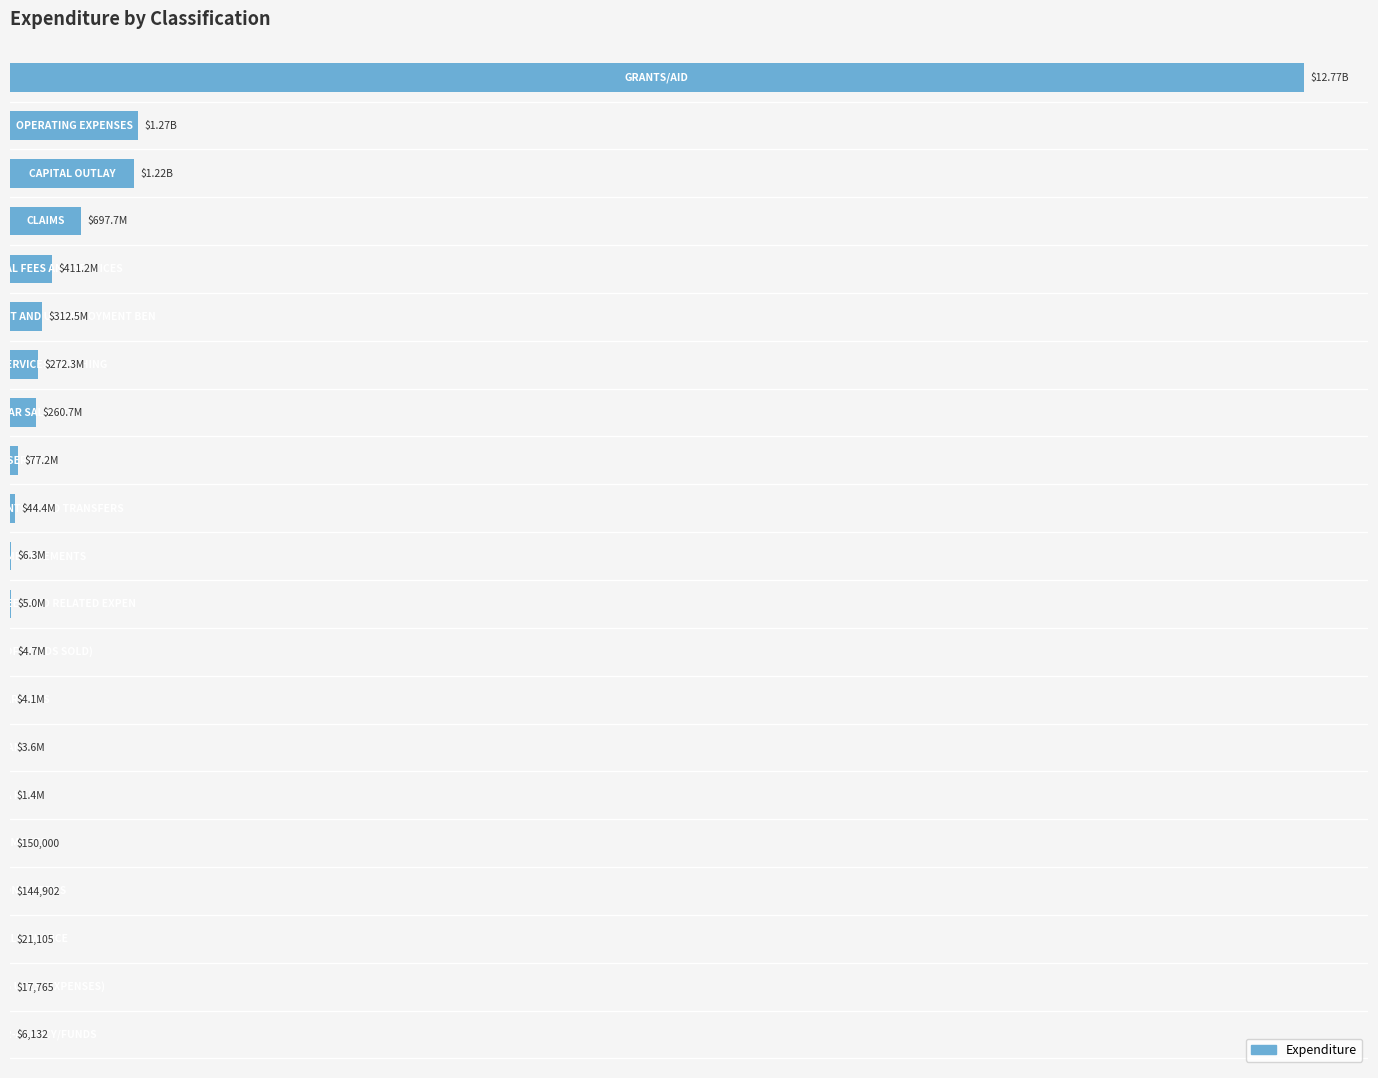

Are the bars horizontal?

Yes